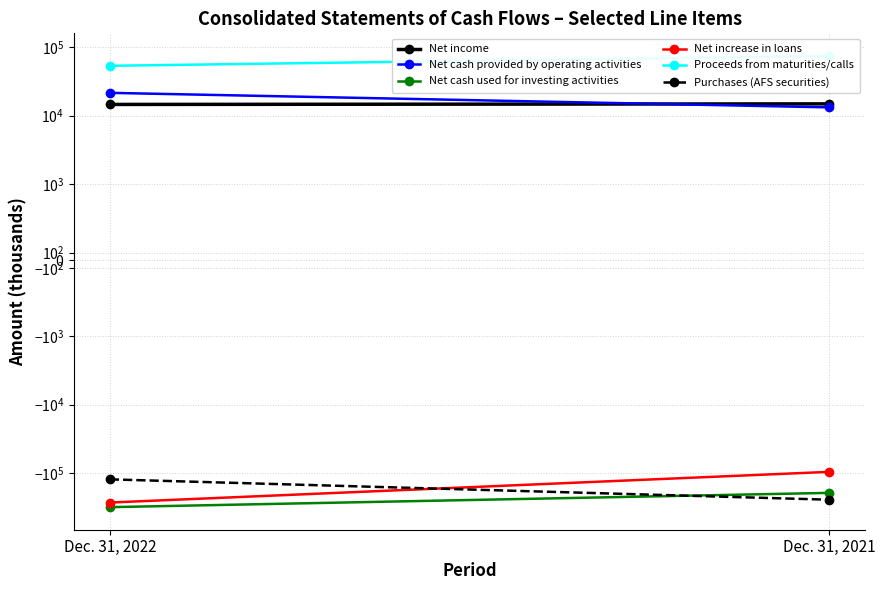

What is the difference between the maximum and minimum values in the Purchases (AFS securities) series?

121934